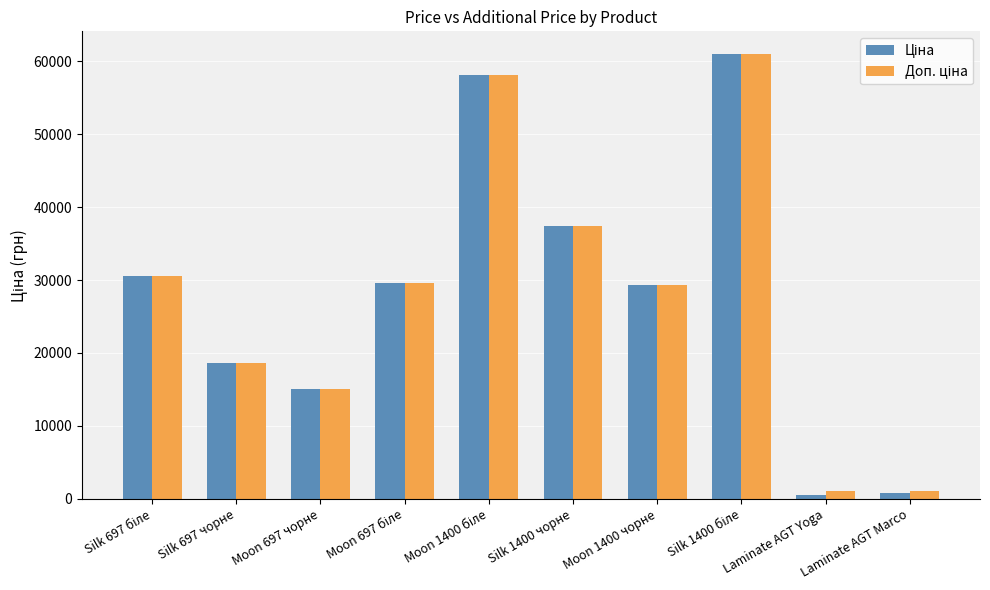

What is the total value across all series at Silk 1400 чорне?

74686.0